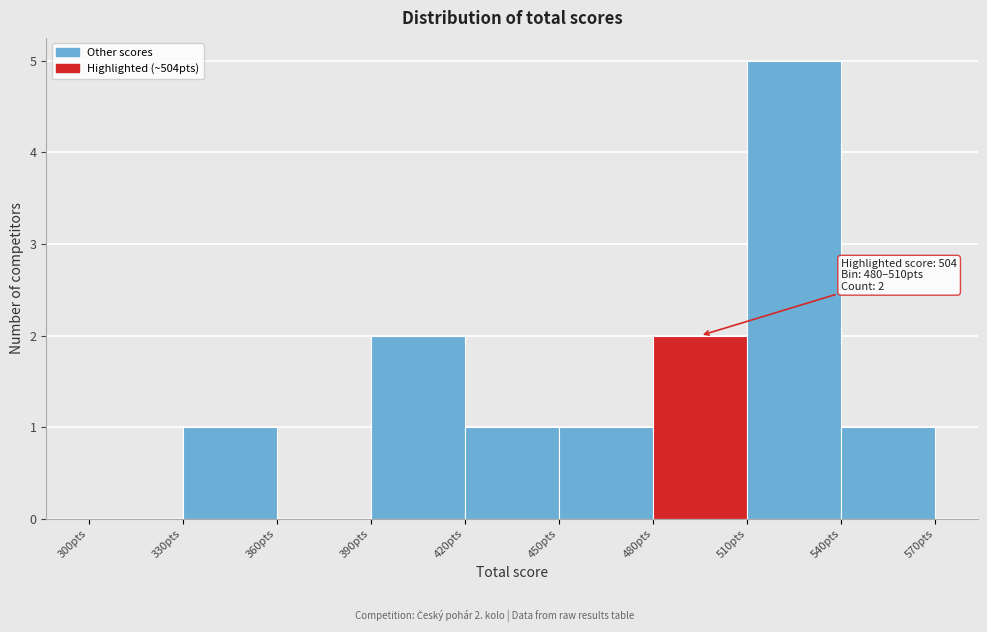

Over which range of the x-axis is the bar tallest?

510 to 540